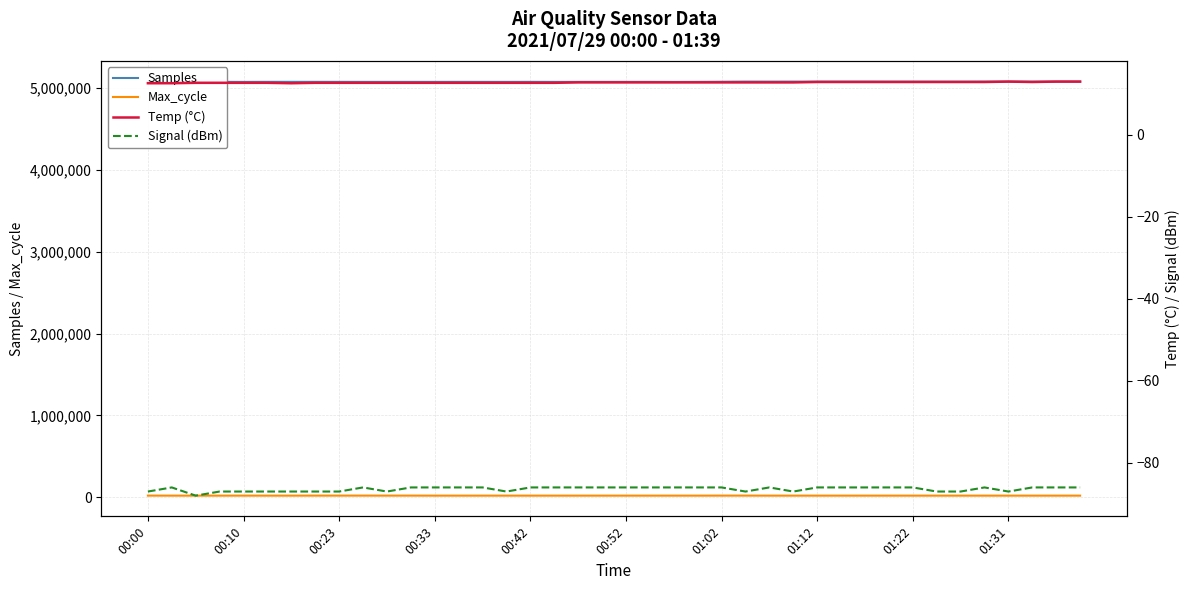

True or false: Max_cycle and Samples intersect in this chart.

False